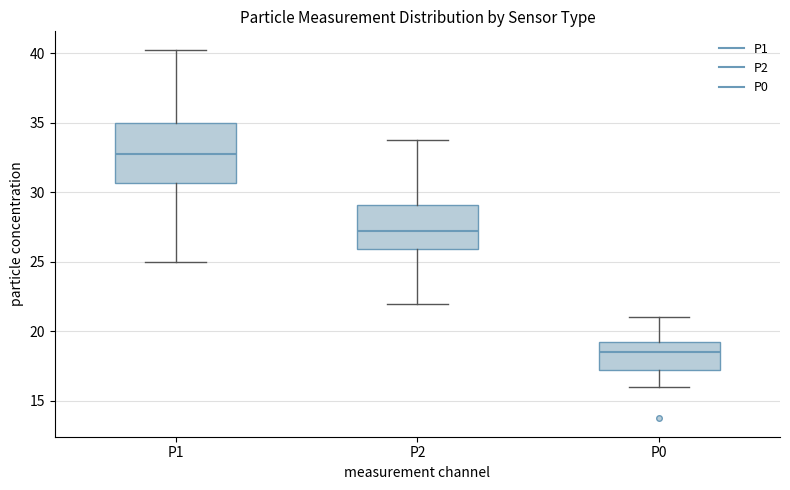

Reading left to right, transcribe this box plot: for each box, give where its median line is, the range the box spans, and where its two whiskers end, as read against the y-axis. The values are not printed on the chart, so give them approximately, as read against the axis.

P1: median 33.0, box 30.5 to 35.0, whiskers 25.0 to 40.5
P2: median 27.5, box 26.0 to 29.0, whiskers 22.0 to 34.0
P0: median 18.5, box 17.0 to 19.5, whiskers 16.0 to 21.0